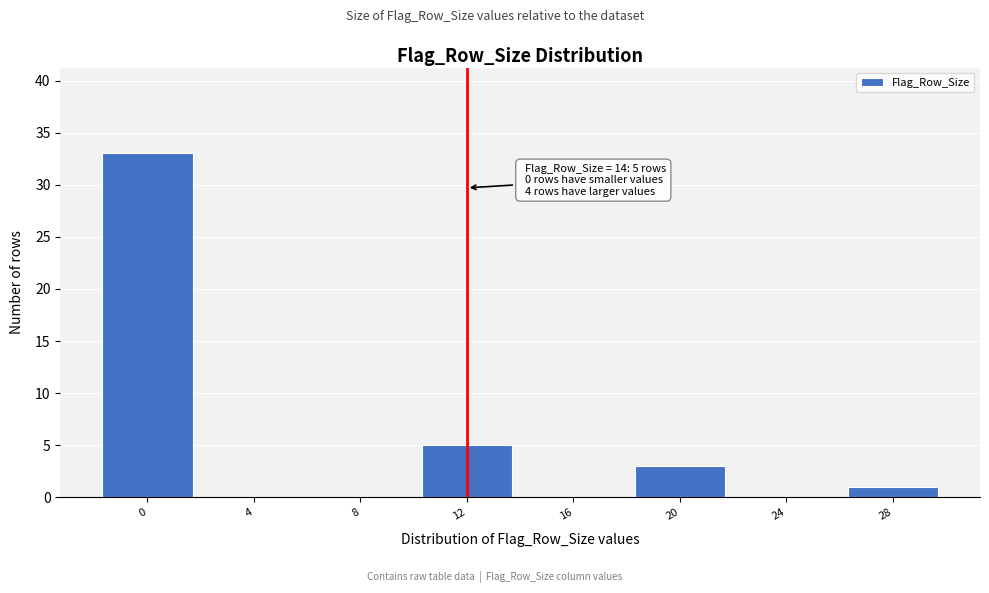

Reading right to left, transcribe all the data shown in this chart.

28=1	24=0	20=3	16=0	12=5	8=0	4=0	0=33